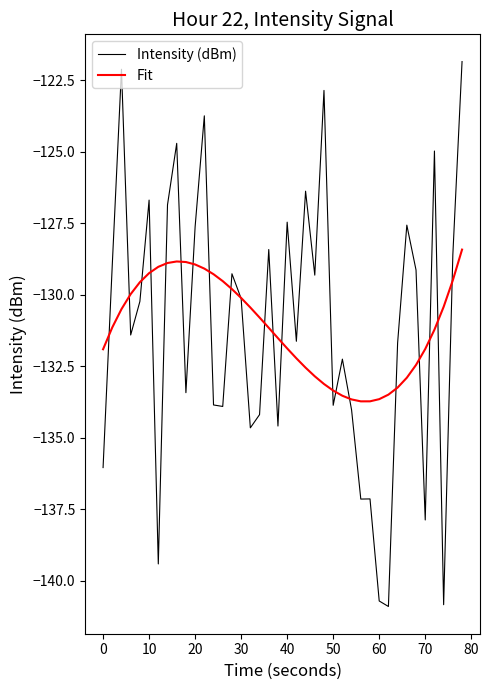

What is the maximum value shown in the chart?

-121.8